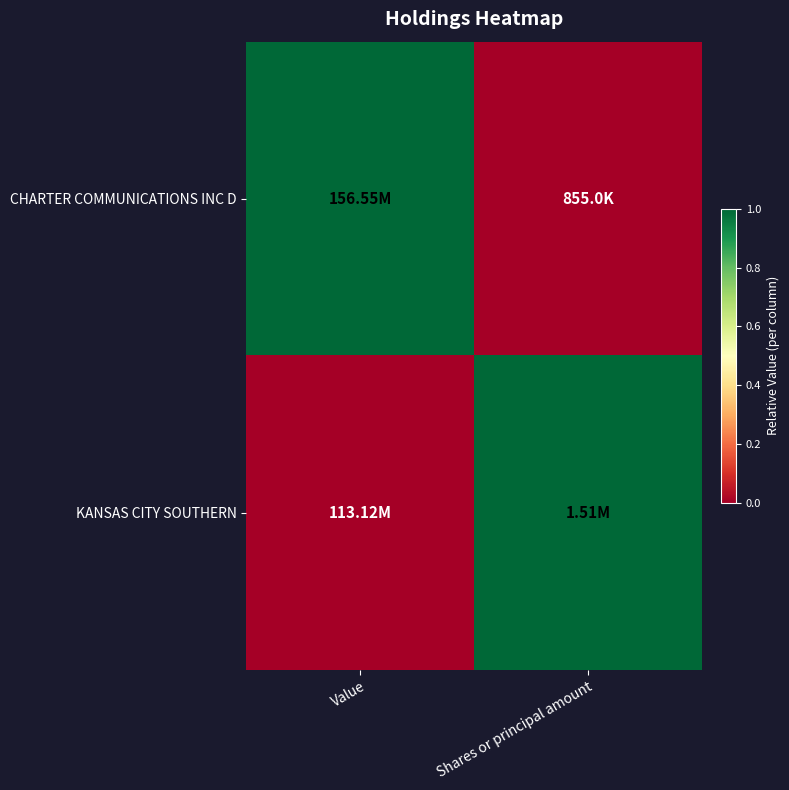

Rank the series at Shares or principal amount from lowest to highest value.

CHARTER COMMUNICATIONS INC D, KANSAS CITY SOUTHERN